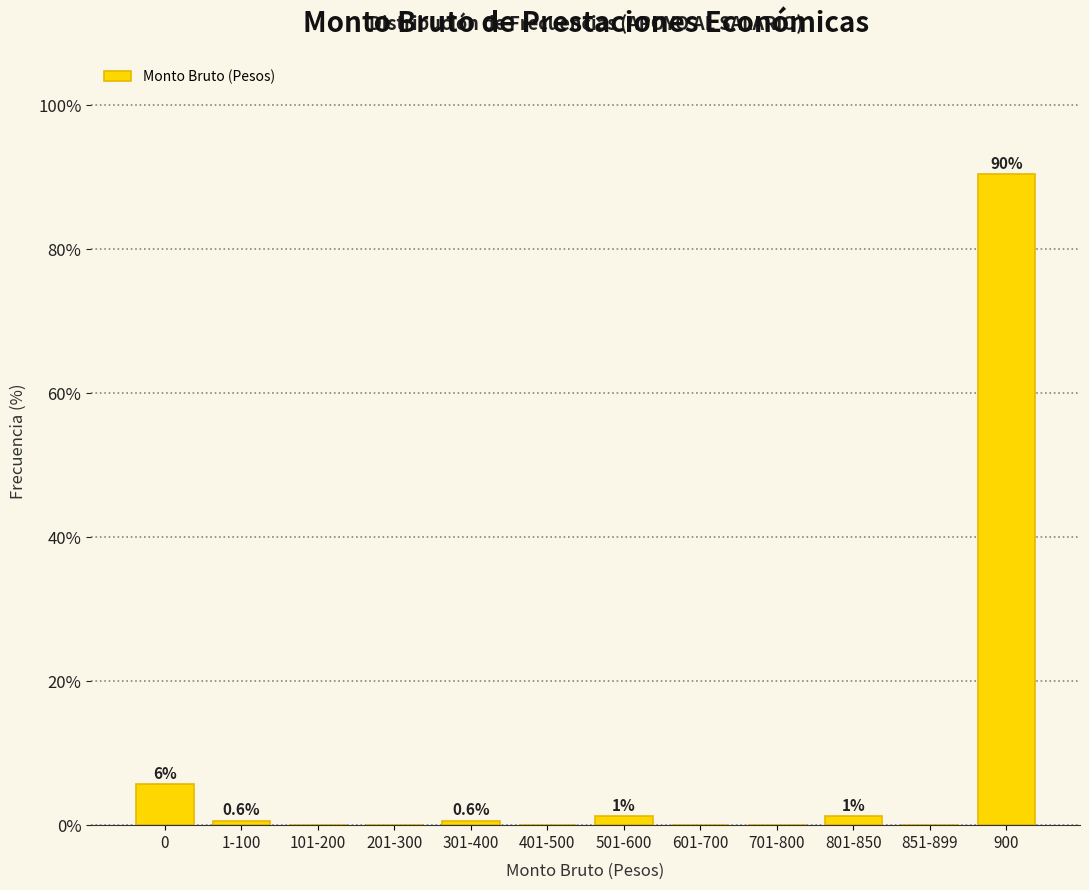

Which category has the highest value across all series?

900